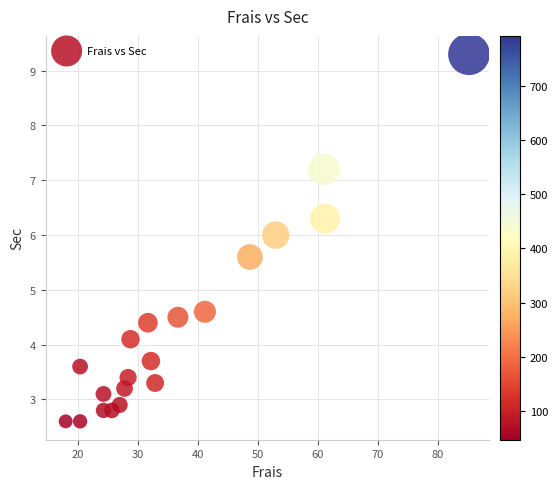

What is the range of X values (max minus min)?

67.2